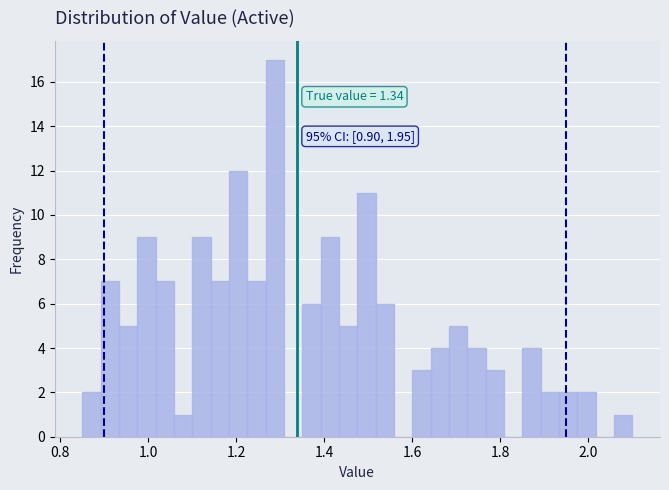

Around what value on the x-axis is the tallest bar? Give the approximate position of its centre, as read against the axis.

1.28